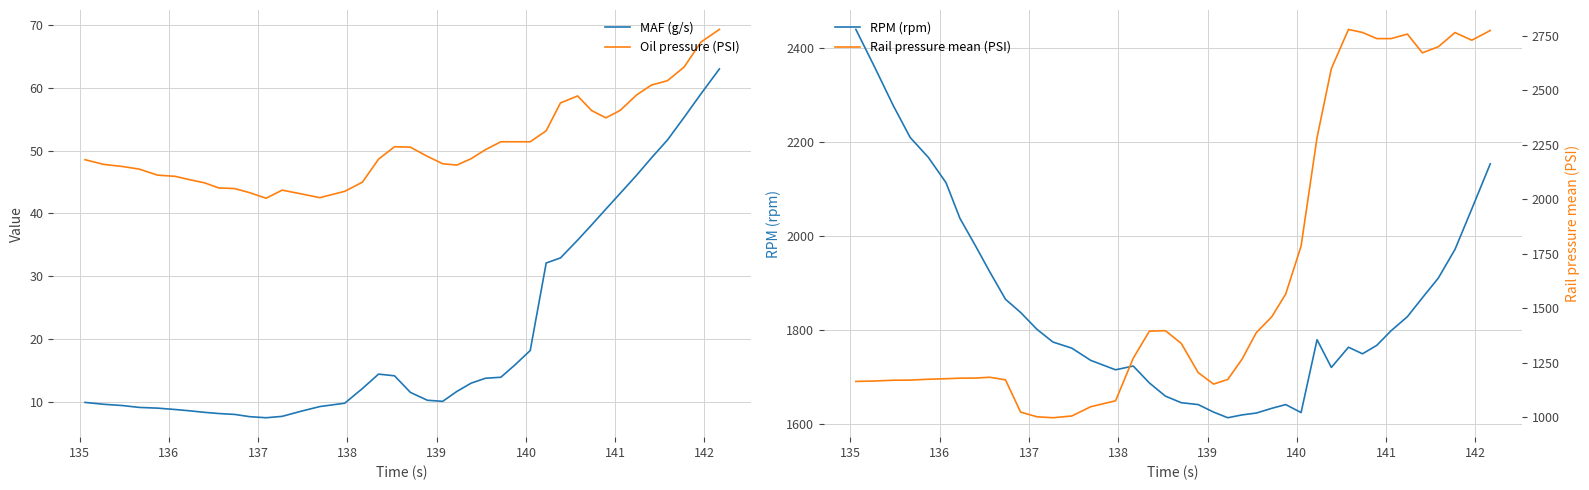

What is the highest value of the MAF (g/s) series?

63.0